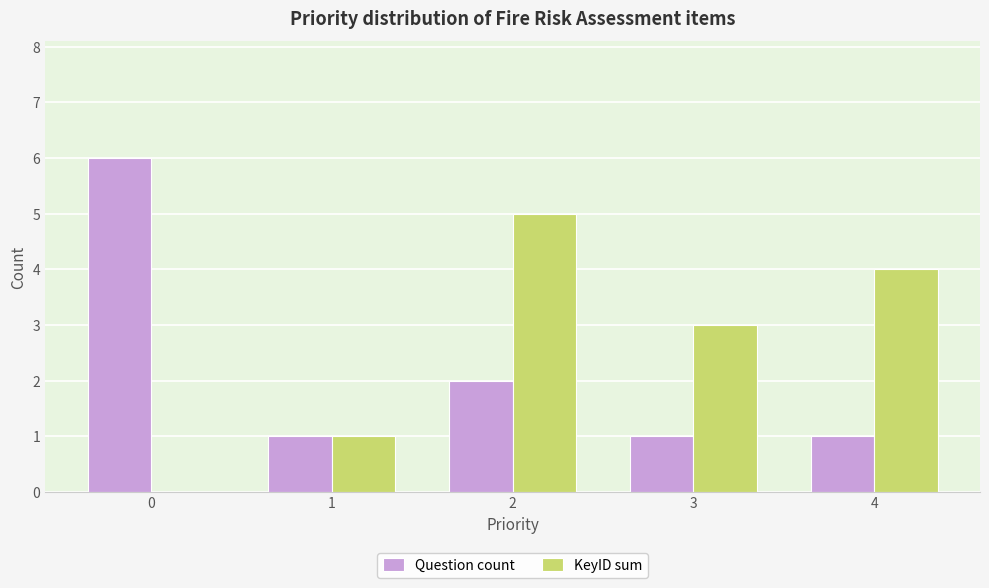

Which series has the largest total across all categories?

KeyID sum